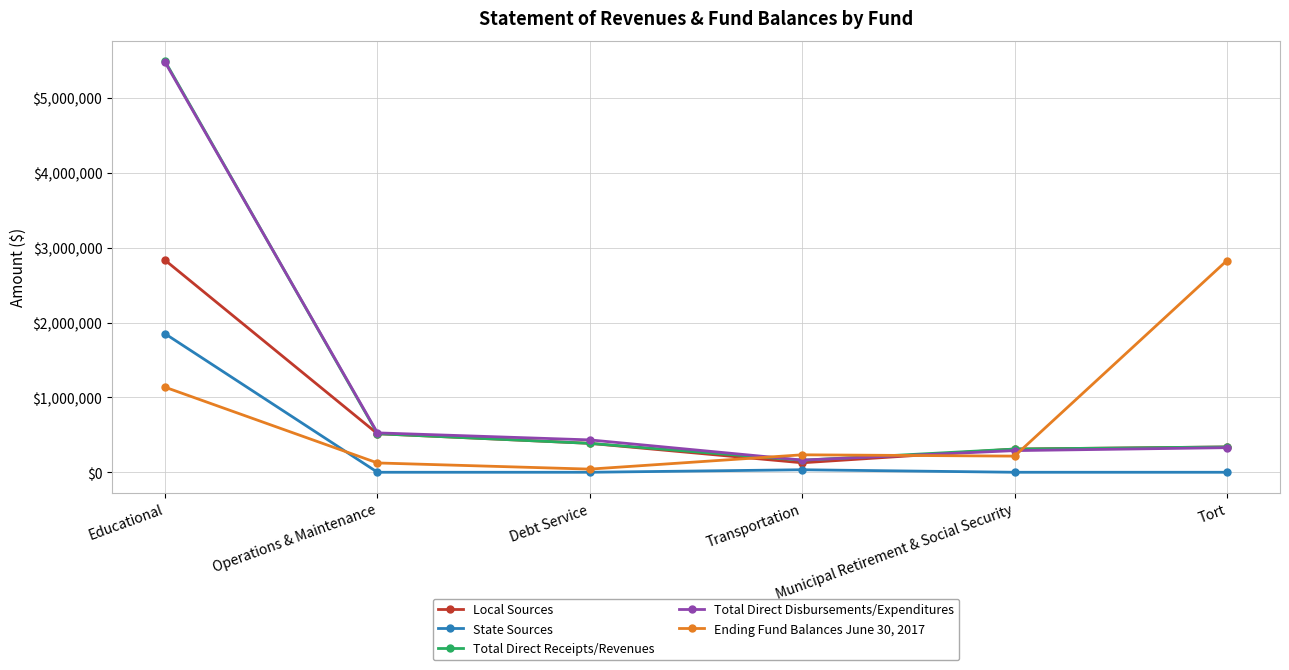

True or false: Total Direct Disbursements/Expenditures has more than 1 interior local peaks.

False